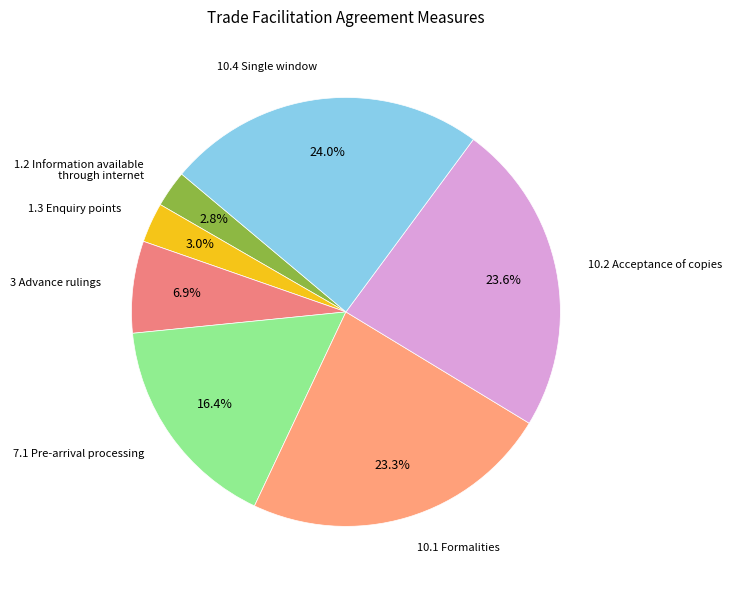

To the nearest percent, what is the combined percentage of 10.1 Formalities and 10.4 Single window?

47%